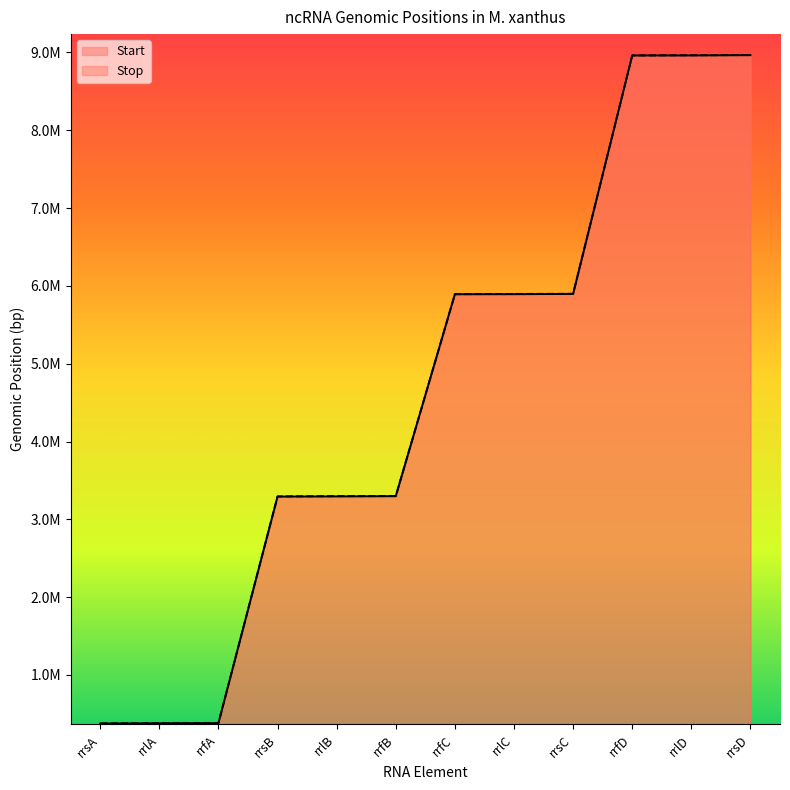

What is the label of the 11th point from the left?

rrlD